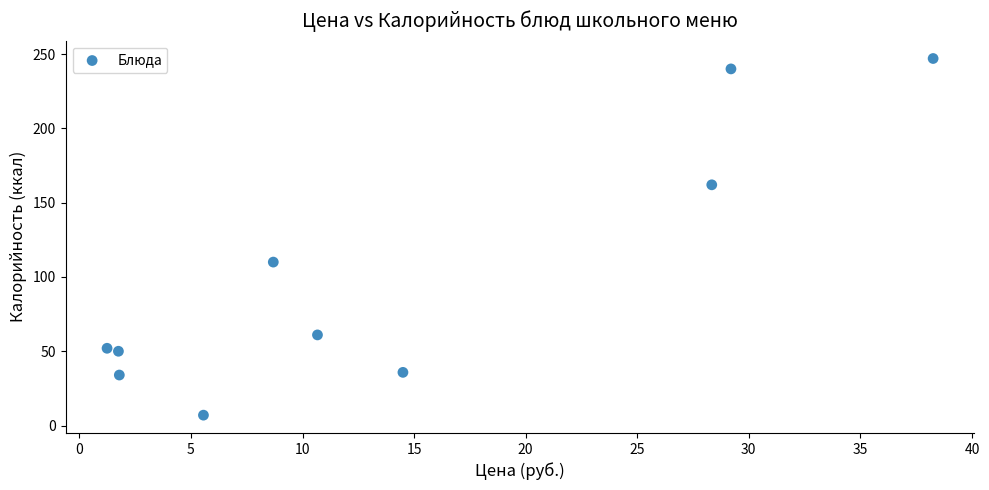

What Y value in the scatter plot is closest to 127?

110.0